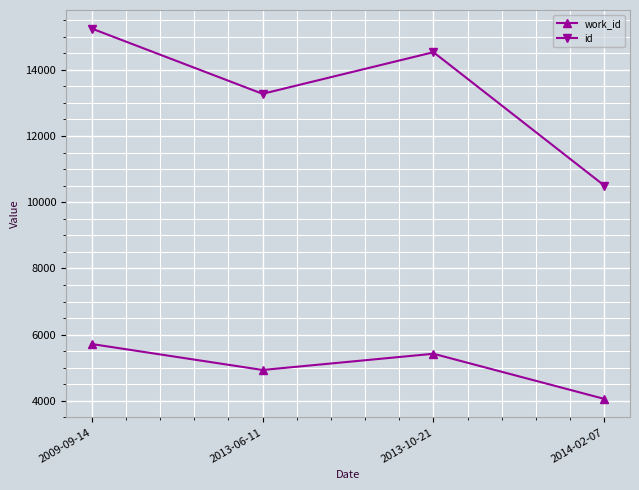

At which label does id reach its peak?

2009-09-14